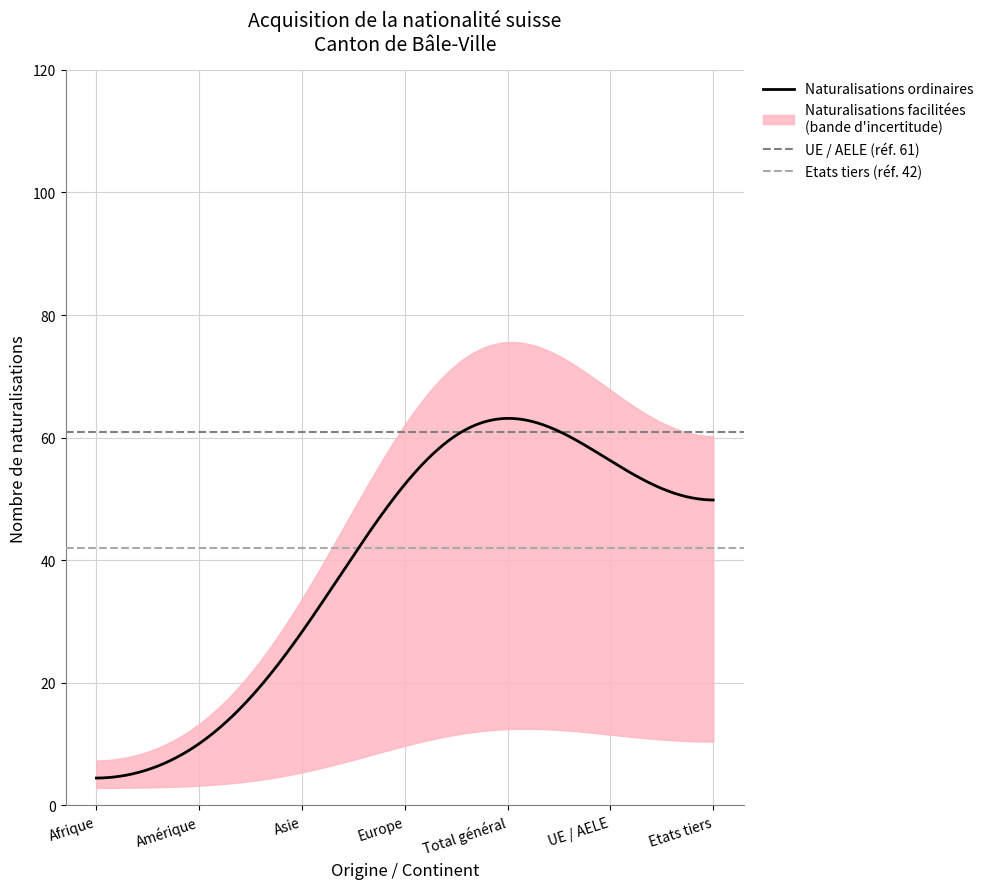

How many lines are shown in the chart?

3